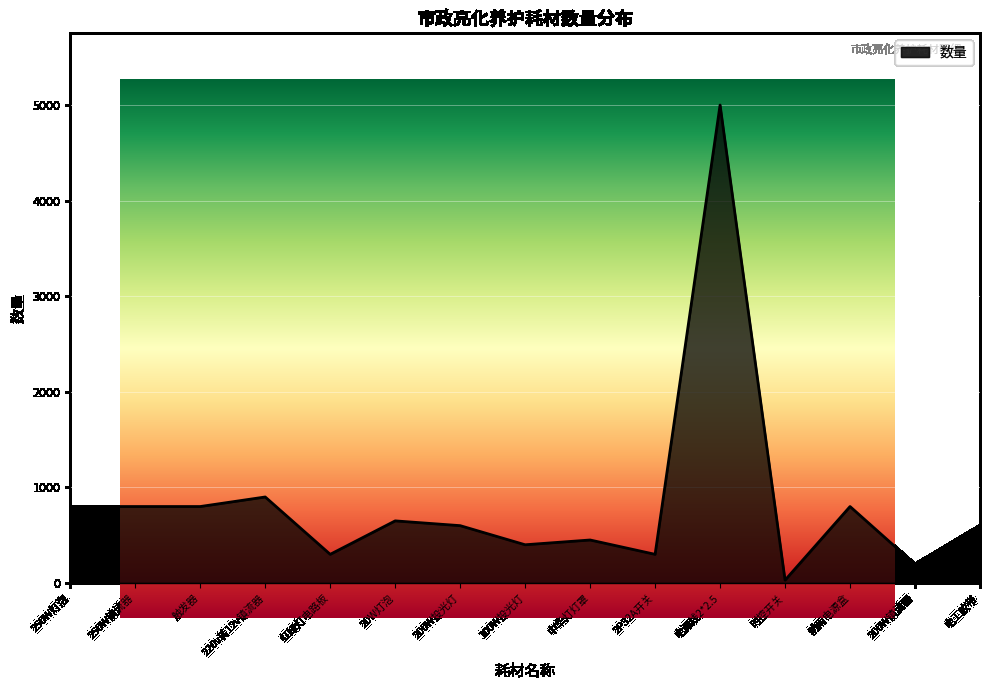

What is the sum of the values at 支架灯管 and 路灯电缆4*16?

2800